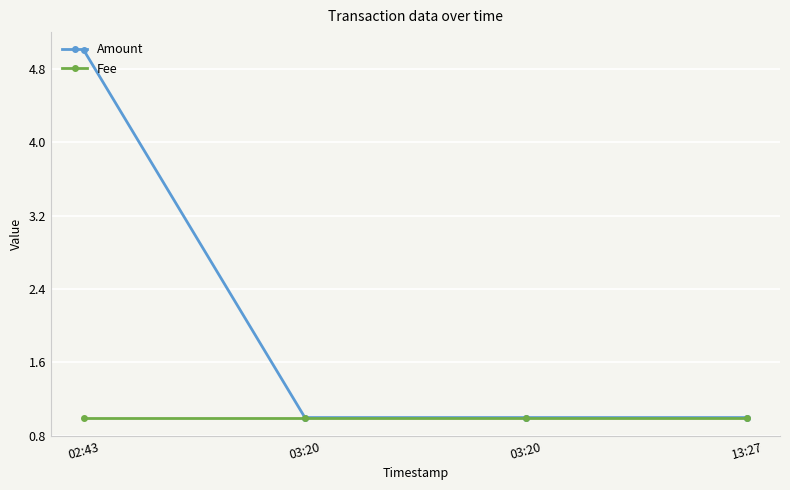

Reading left to right, extract all data points from this chart.

Amount: 5	1	1	1
Fee: 1	1	1	1